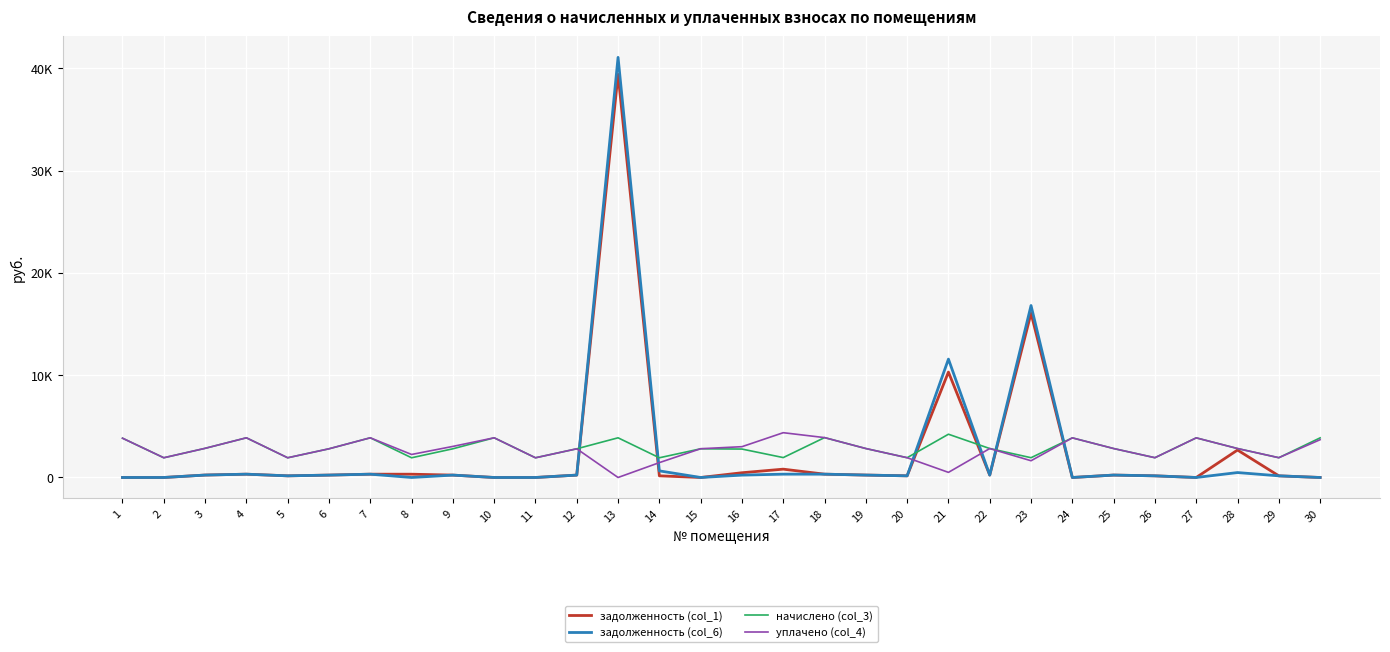

Does the chart display data point markers on the line(s)?

No